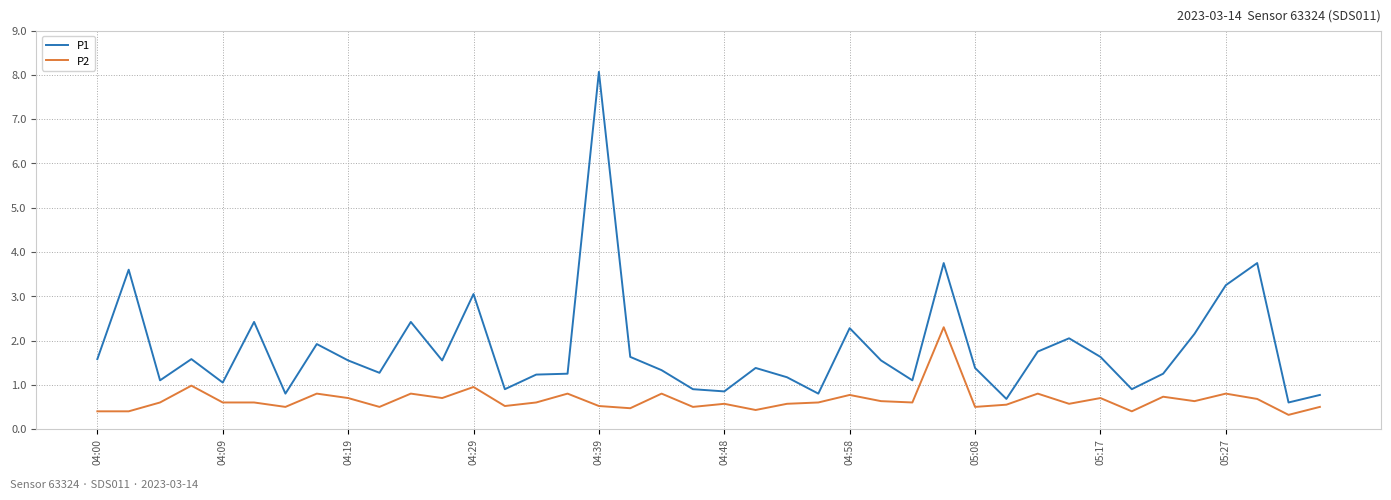

Which series has the largest range (max minus min)?

P1